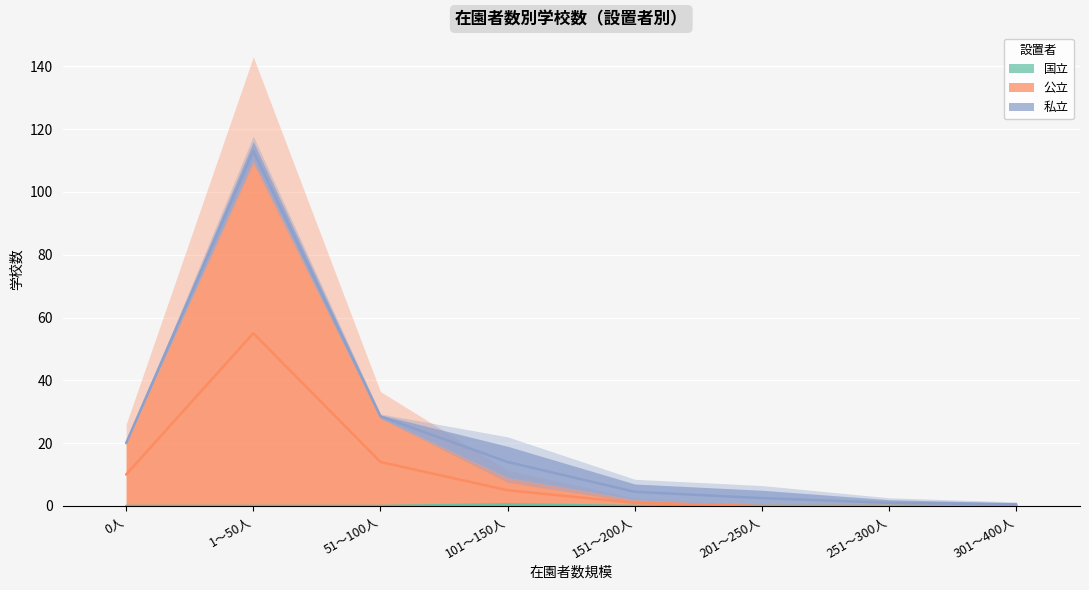

Count the 国立 values in the range 0 to 1.

8